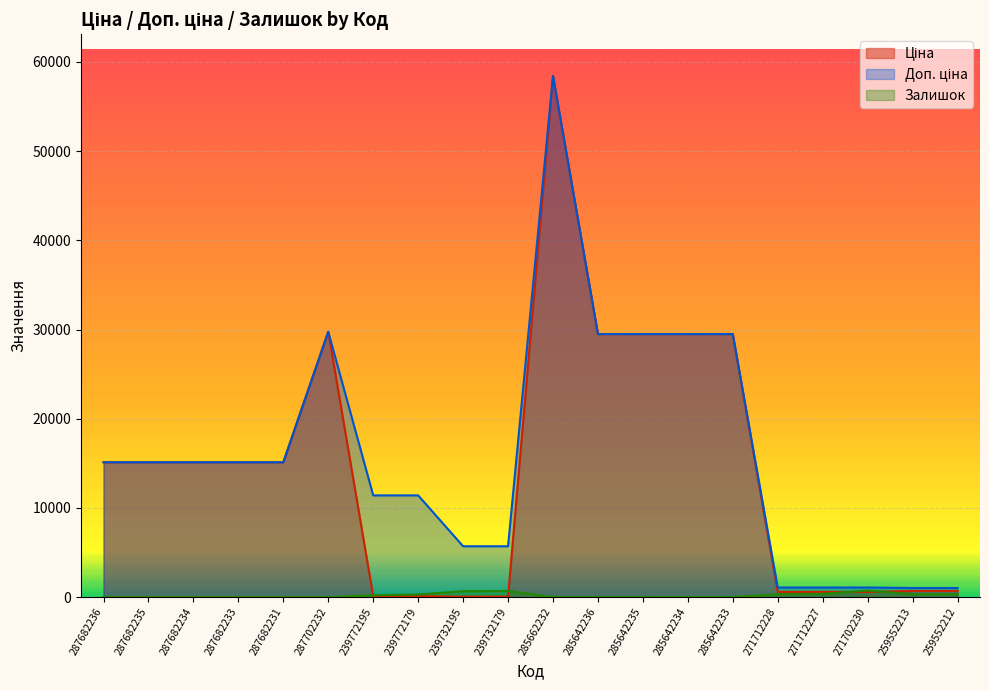

What is the label of the 16th point from the left?

271712228